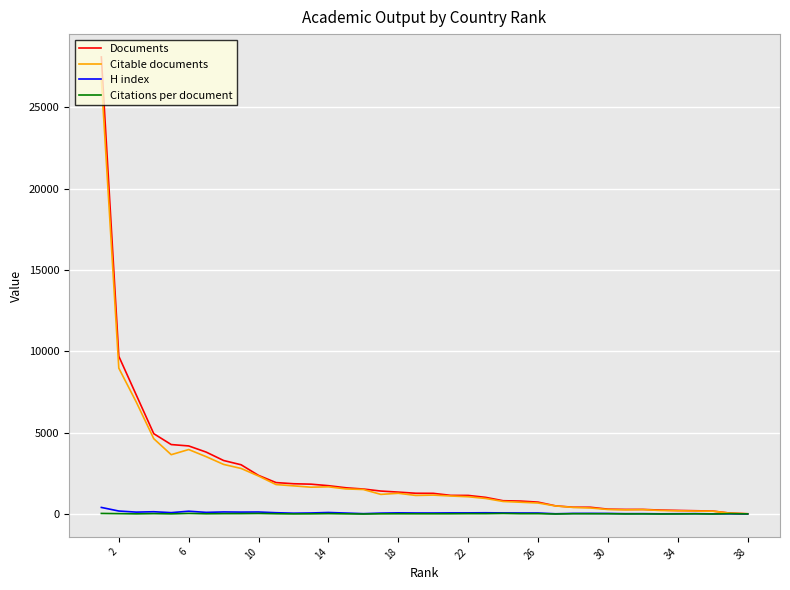

Count the number of categories in the chart.

38